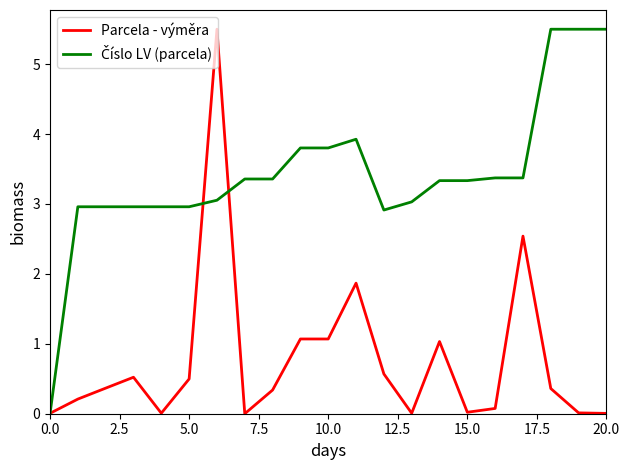

What is the maximum value for Parcela - výměra?

5.5